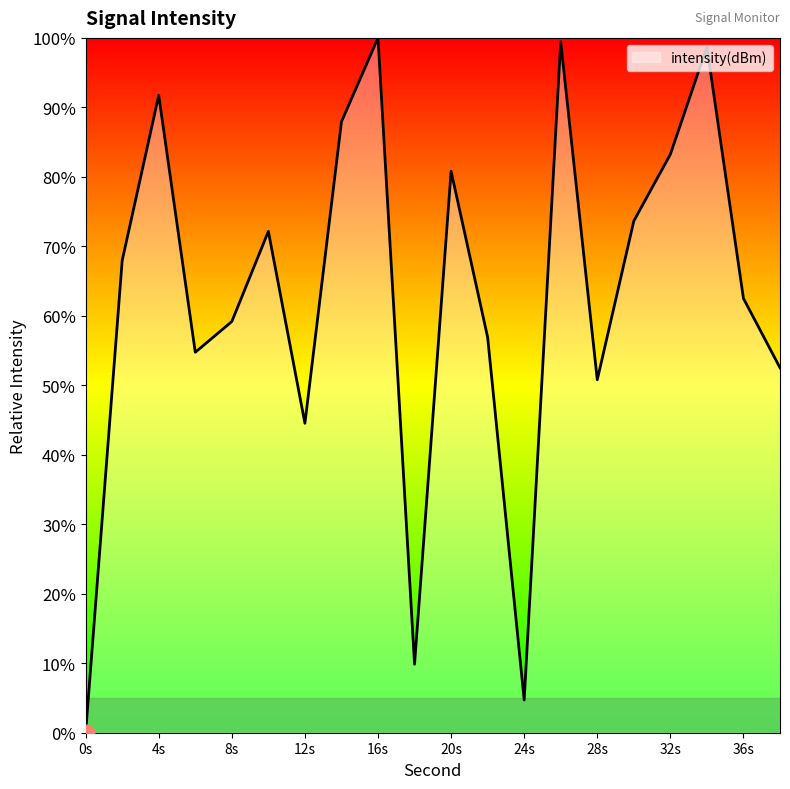

How many positive values are there?

19